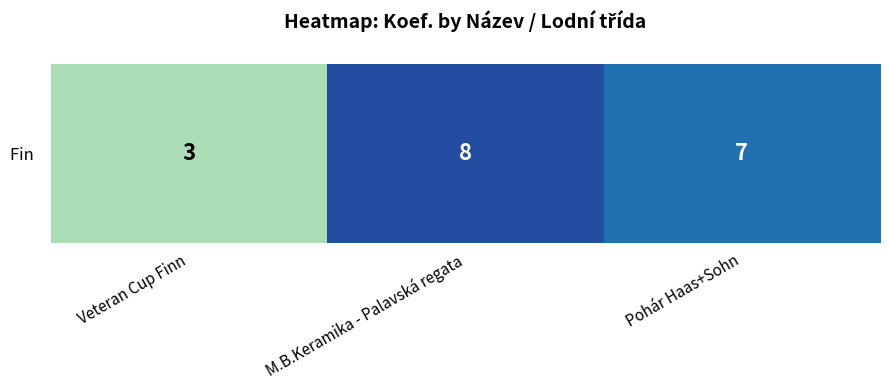

List the labels in order of value, smallest first.

Veteran Cup Finn, Pohár Haas+Sohn, M.B.Keramika - Palavská regata